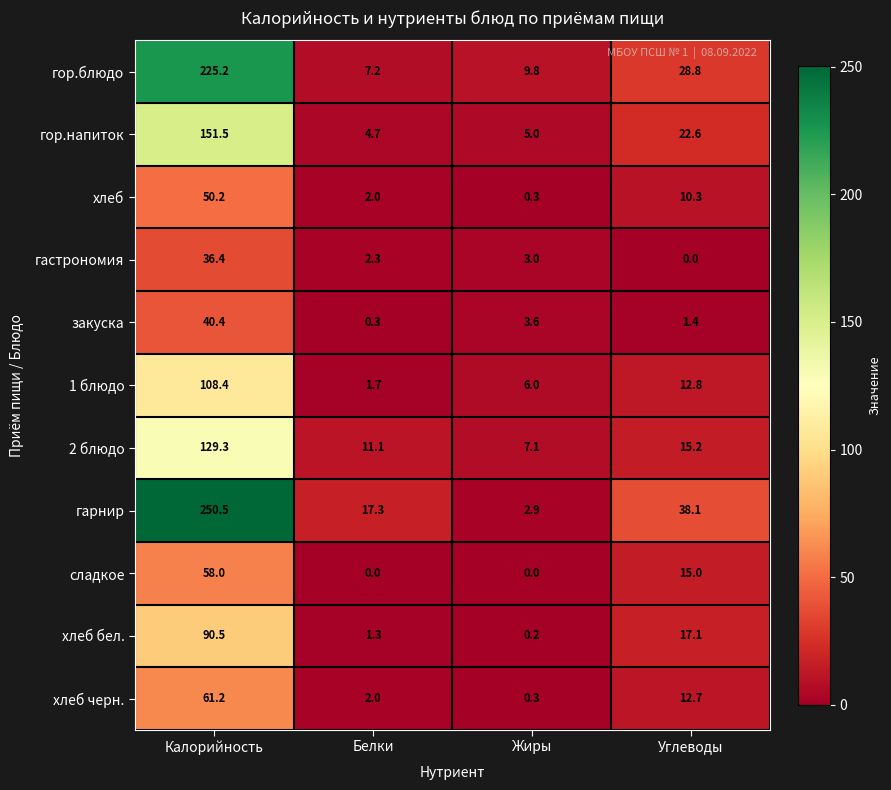

What is the difference between the сладкое values at Жиры and Калорийность?

58.0